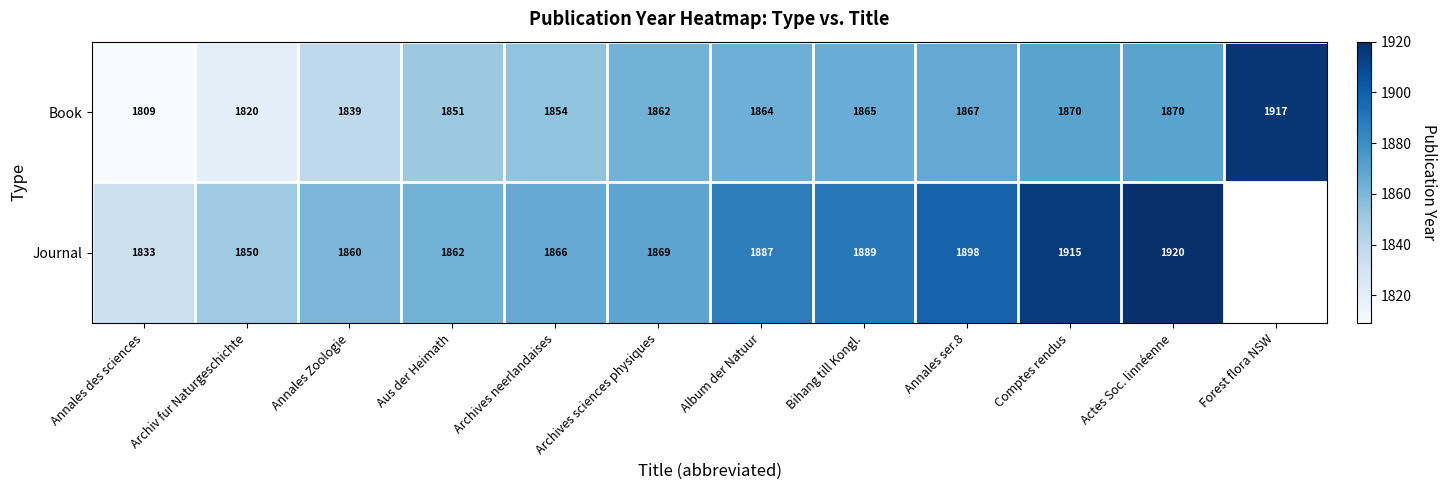

What is the total value across all series at Archiv fur Naturgeschichte?

3670